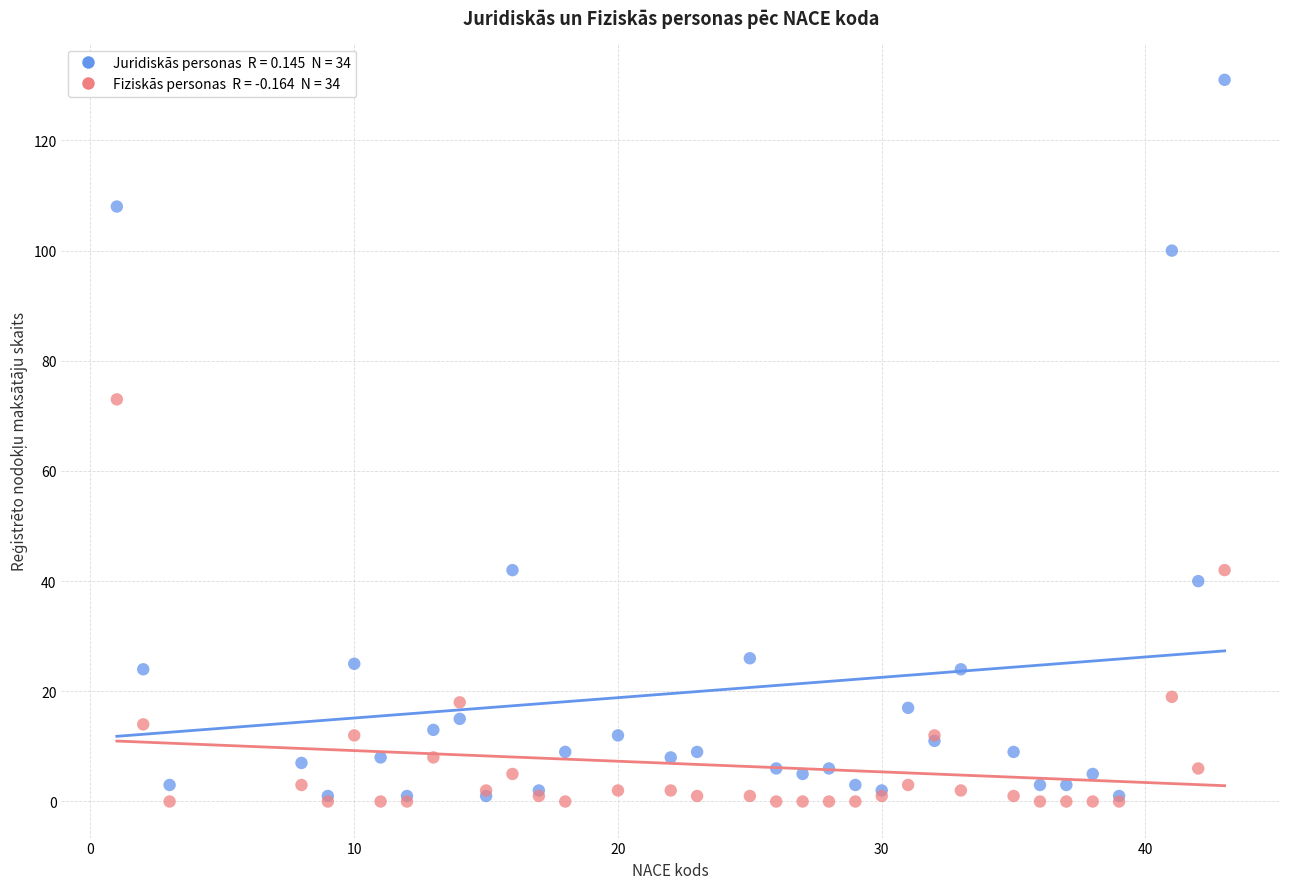

Across all series, what Y value is closest to 65?

73